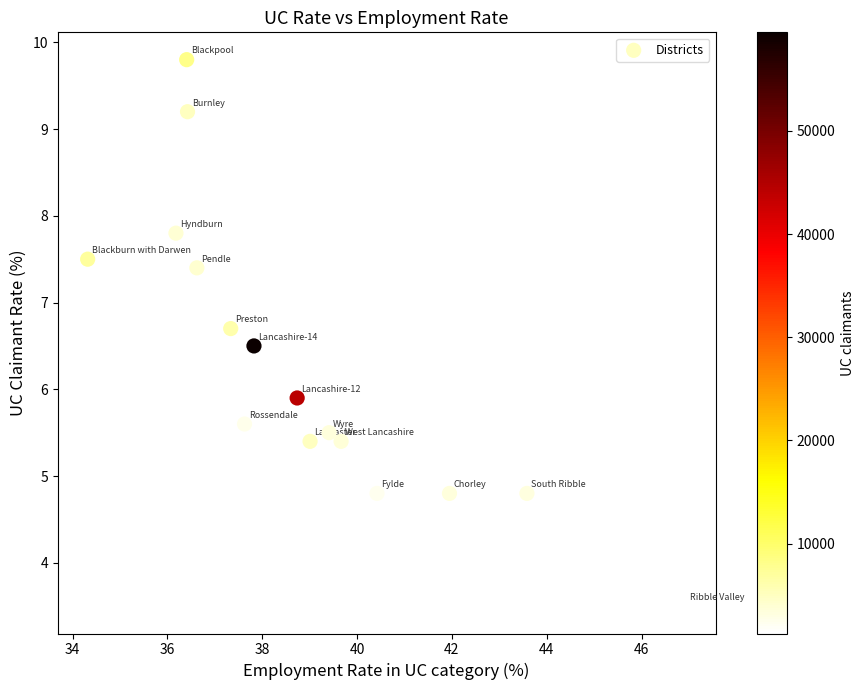

What Y value in the scatter plot is closest to 6?

5.9